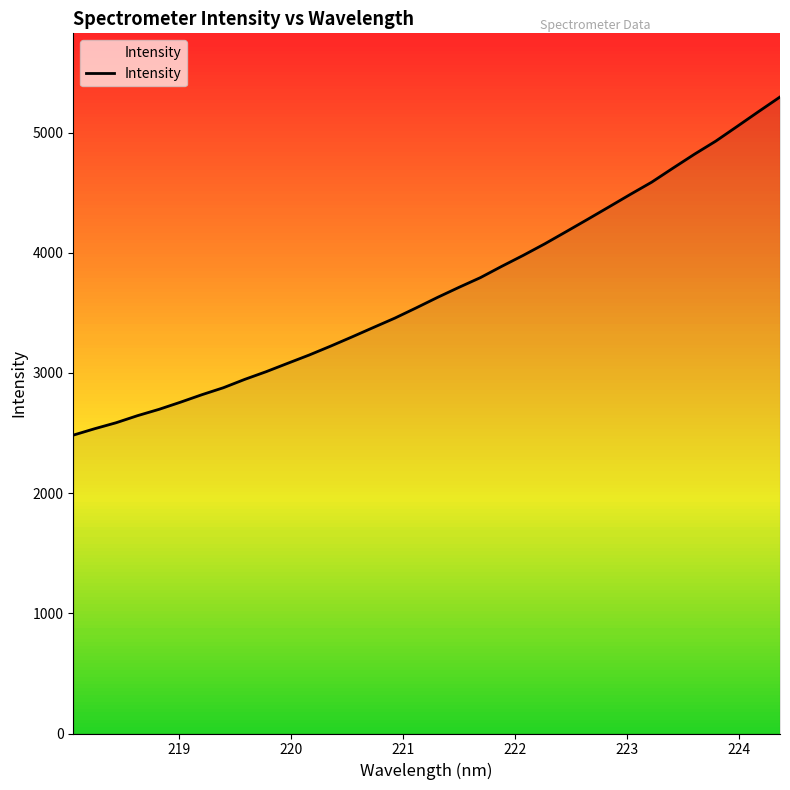

What is the greatest value displayed?

5295.7